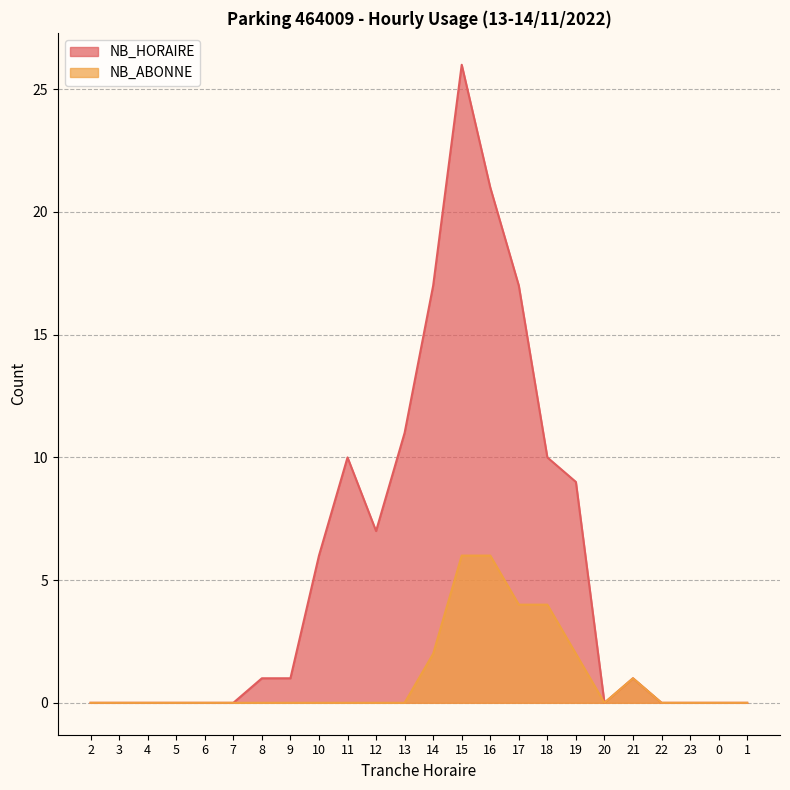

True or false: NB_HORAIRE and NB_ABONNE cross at least once.

False